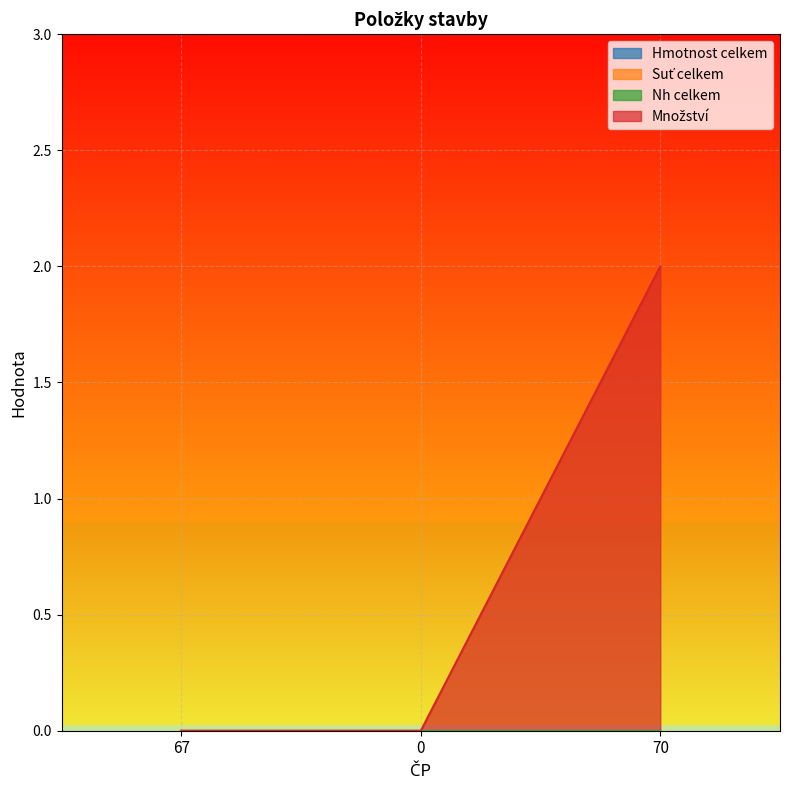

How many lines are shown in the chart?

4